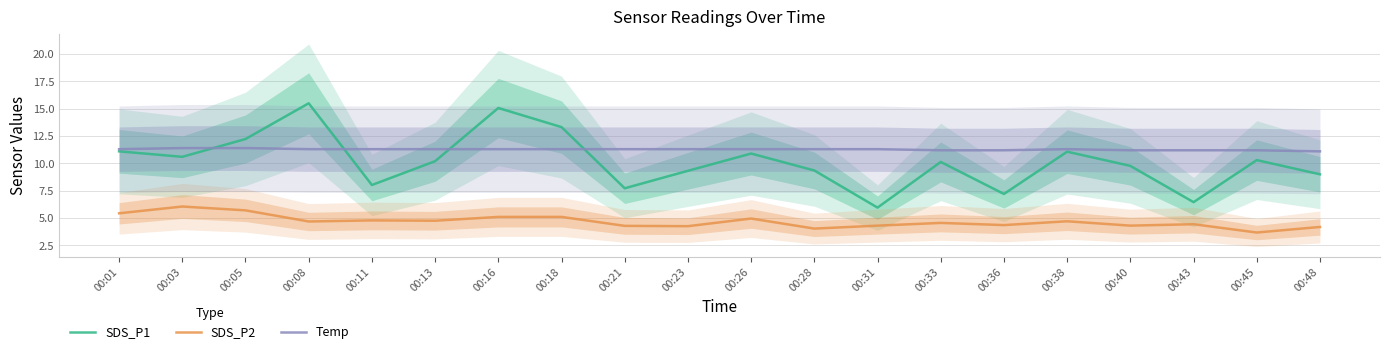

Reading left to right, list all the values displayed in this chart.

SDS_P1: 00:01=11.1	00:03=10.6	00:05=12.2	00:08=15.5	00:11=8.0	00:13=10.2	00:16=15.1	00:18=13.3	00:21=7.7	00:23=9.3	00:26=10.9	00:28=9.3	00:31=6.0	00:33=10.1	00:36=7.2	00:38=11.1	00:40=9.8	00:43=6.5	00:45=10.3	00:48=9.0
SDS_P2: 00:01=5.4	00:03=6.0	00:05=5.7	00:08=4.7	00:11=4.8	00:13=4.8	00:16=5.1	00:18=5.1	00:21=4.3	00:23=4.2	00:26=5.0	00:28=4.0	00:31=4.3	00:33=4.5	00:36=4.3	00:38=4.7	00:40=4.3	00:43=4.4	00:45=3.7	00:48=4.2
Temp: 00:01=11.3	00:03=11.4	00:05=11.4	00:08=11.3	00:11=11.3	00:13=11.3	00:16=11.3	00:18=11.3	00:21=11.3	00:23=11.3	00:26=11.3	00:28=11.3	00:31=11.3	00:33=11.2	00:36=11.2	00:38=11.3	00:40=11.2	00:43=11.2	00:45=11.2	00:48=11.1